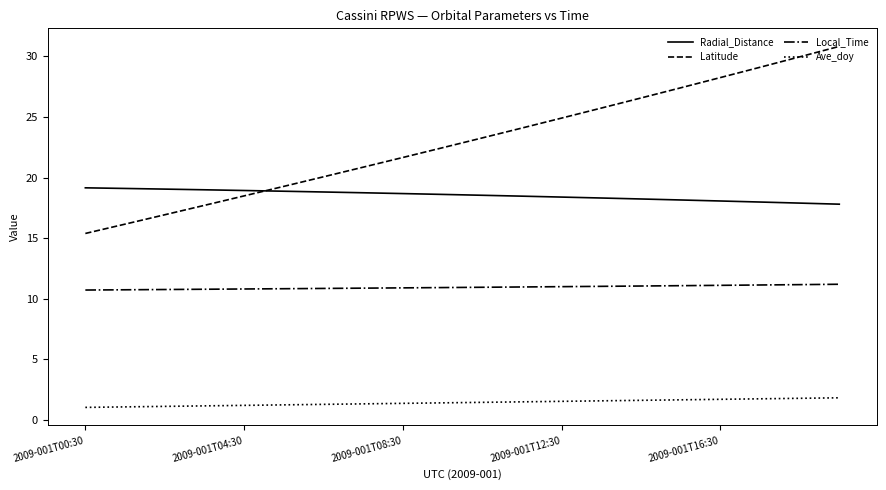

What is the difference between the maximum and minimum values in the Radial_Distance series?

1.4